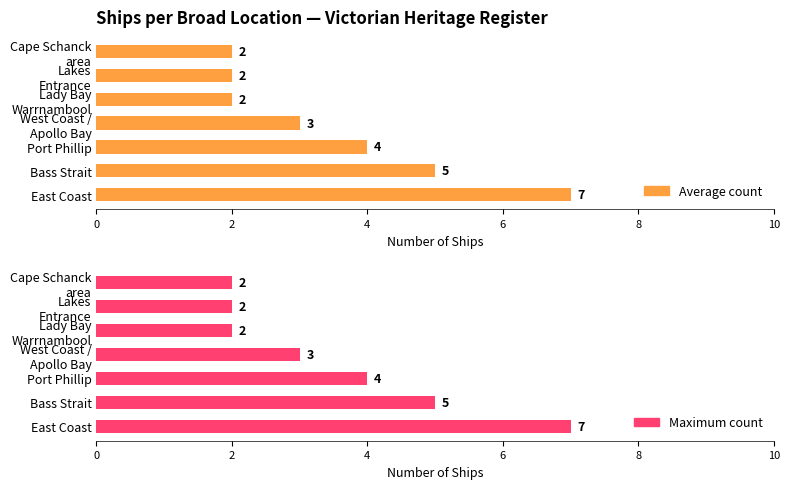

The Maximum count series shows 1 at Port Phillip. True or false?

False